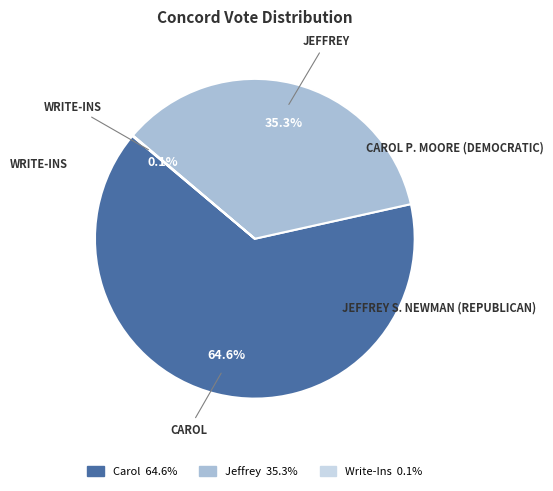

To the nearest percent, what is the average slice percentage?

33%